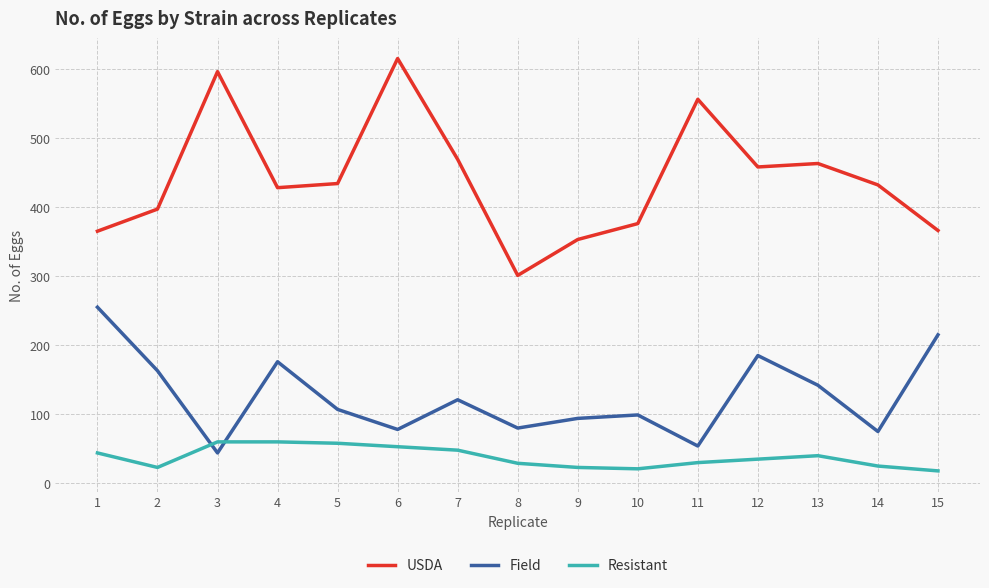

Which series has the largest total across all categories?

USDA